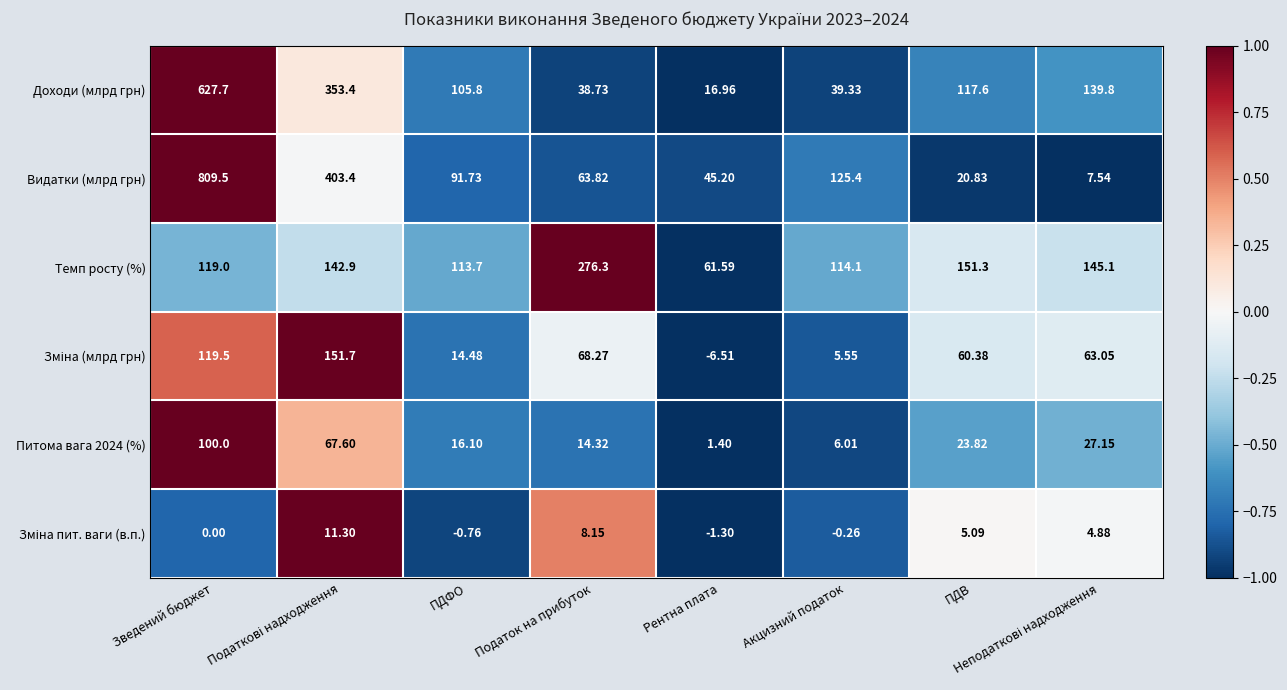

Which series has the largest total across all categories?

Видатки (млрд грн)